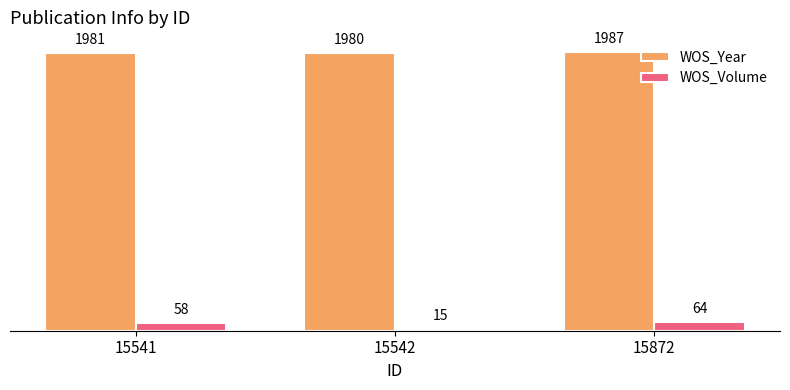

At which label is WOS_Volume closest to 39?

15541